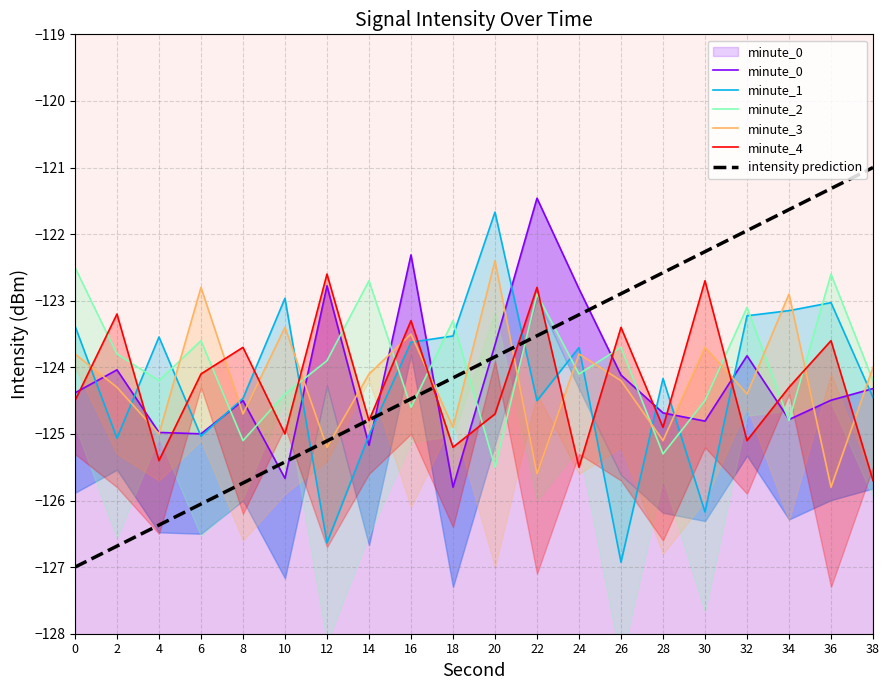

At how many categories does at least one series exceed -124?

20